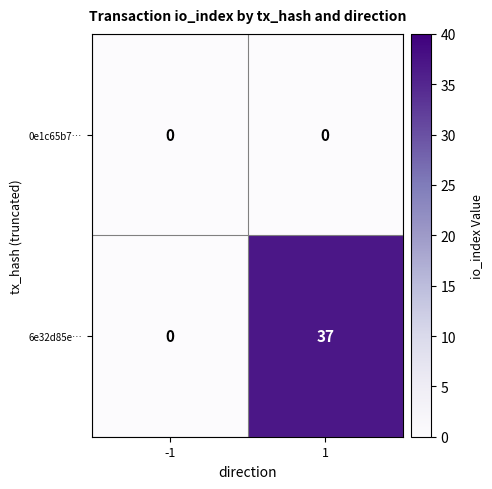

Between -1 and 1, which series saw the biggest shift?

6e32d85e…